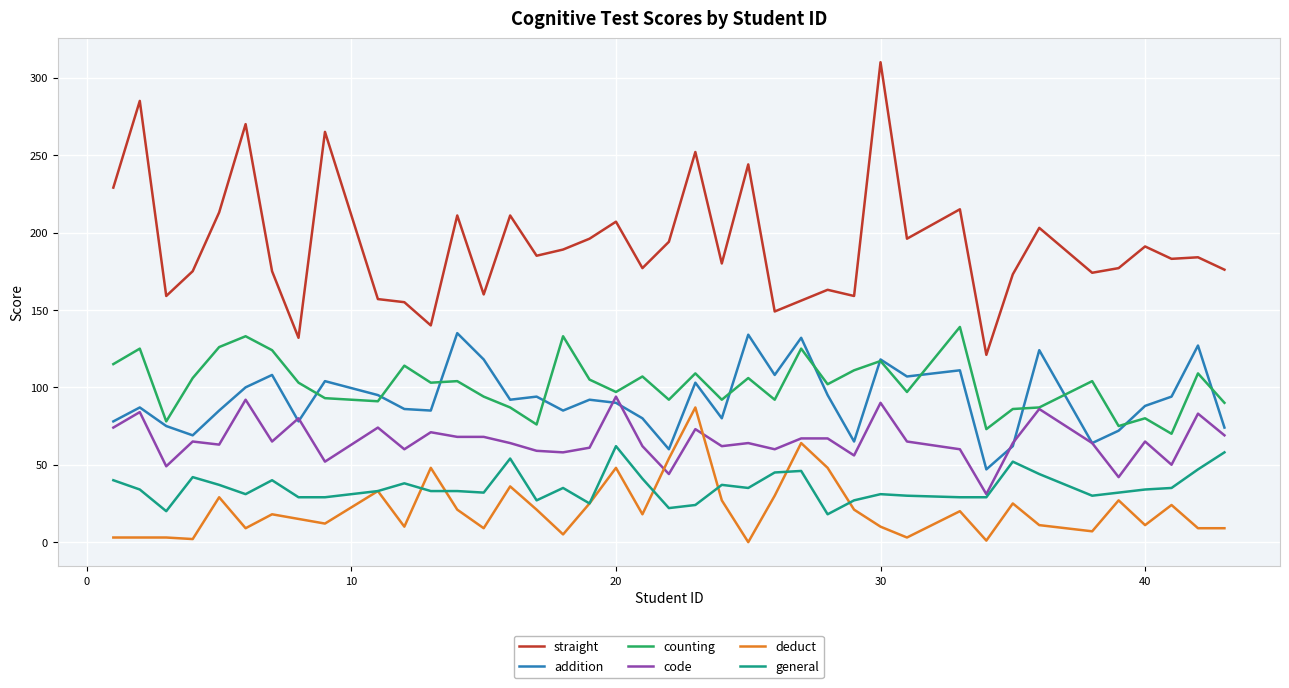

What is the difference between the second highest and second lowest values in the addition series?

74